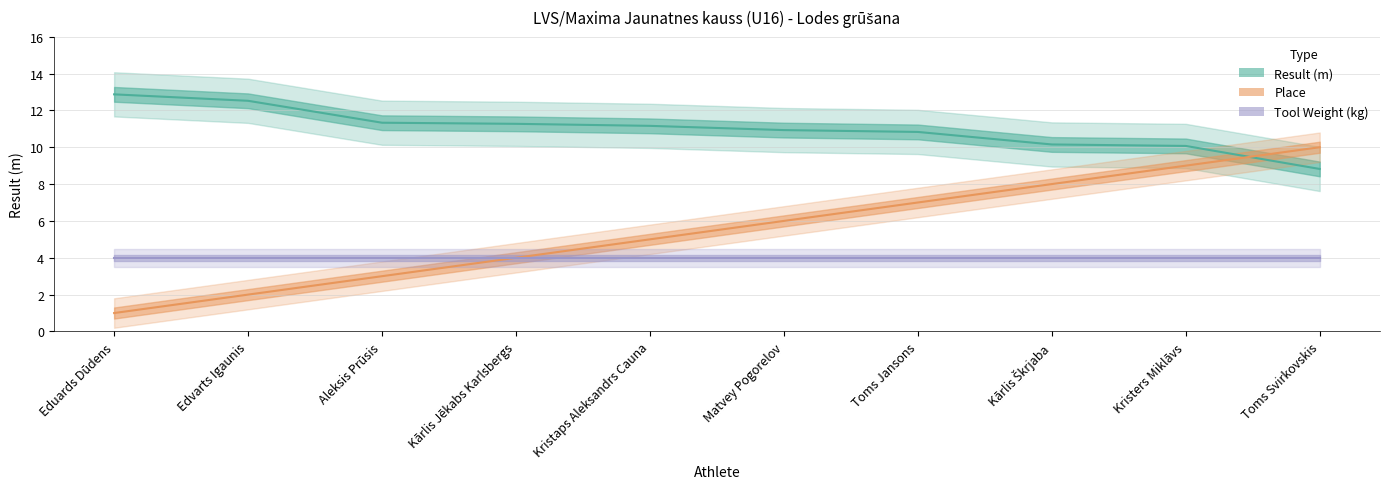

Count the Place values in the range 3 to 8.

6